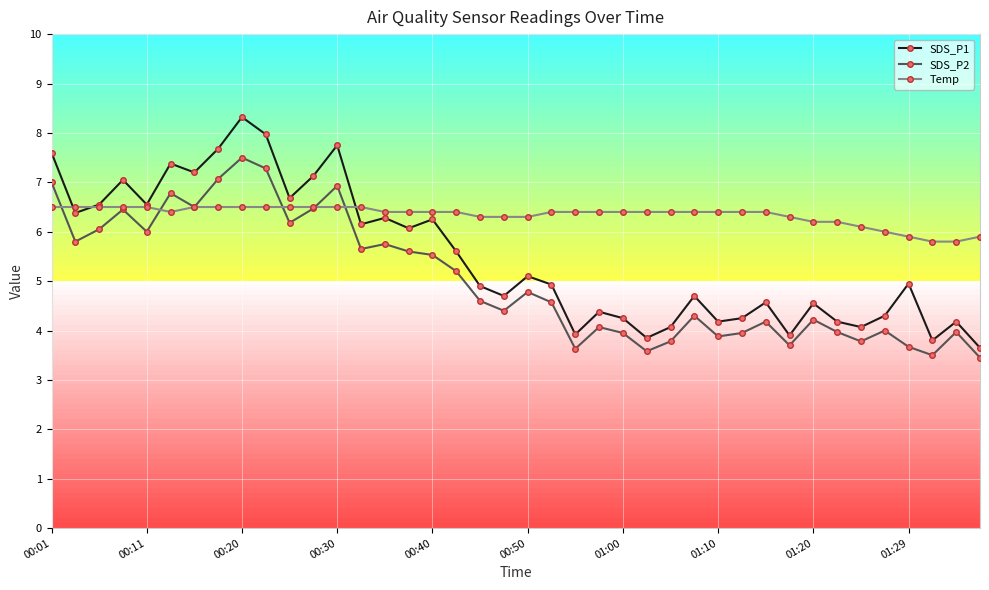

Which series has the widest spread of values?

SDS_P1